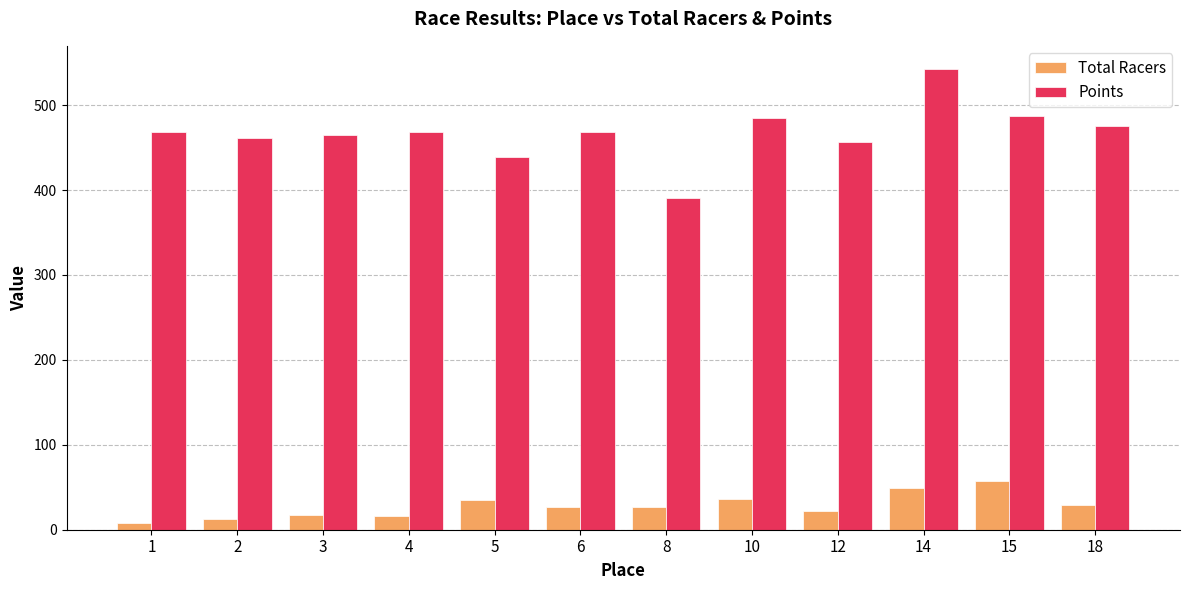

The Points series shows 177.2 at 10. True or false?

False